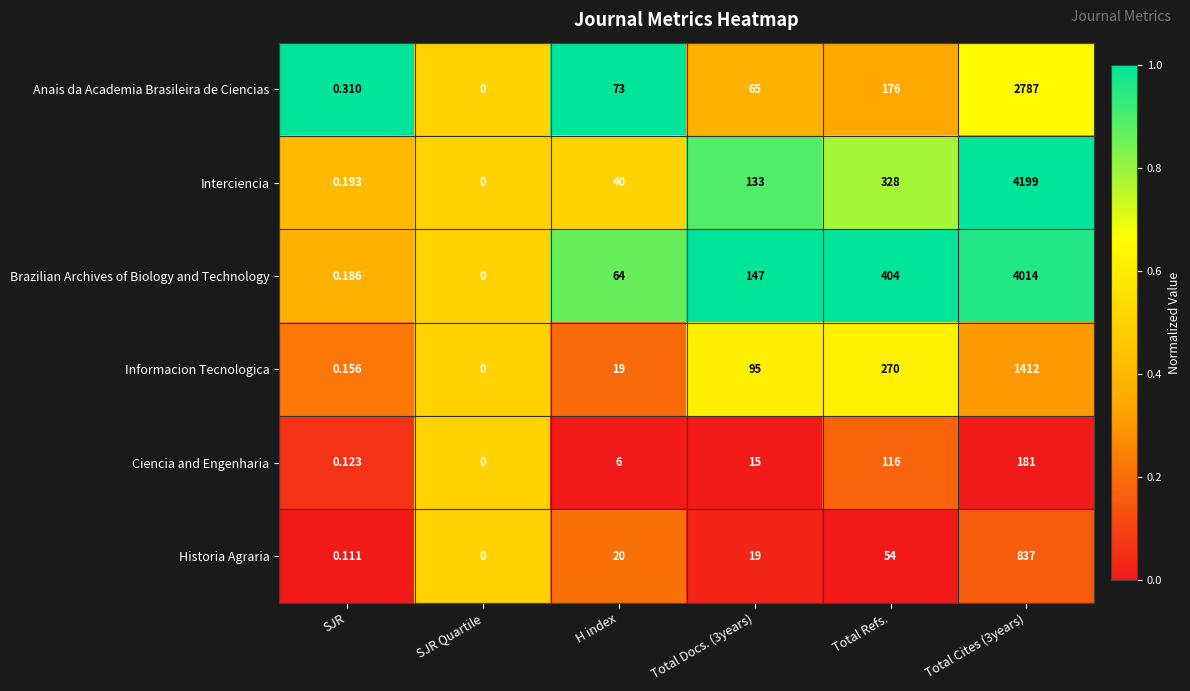

Is the value of Ciencia and Engenharia at SJR greater than the value of Anais da Academia Brasileira de Ciencias at Total Docs. (3years)?

No